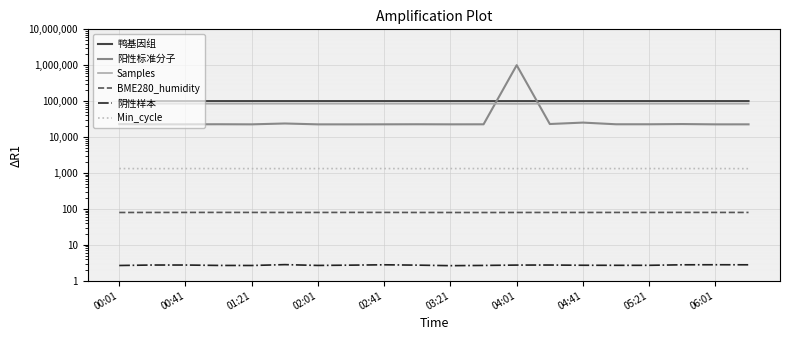

Is it true that 阳性标准分子 equals 22717.0 at 06:01?

True